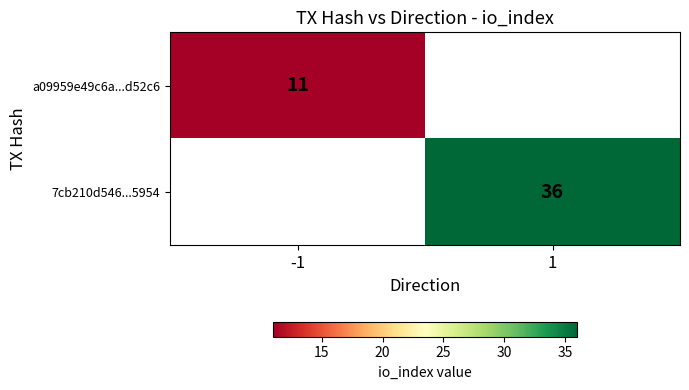

The value of a09959e49c6a...d52c6 at -1 is 14.3. True or false?

False